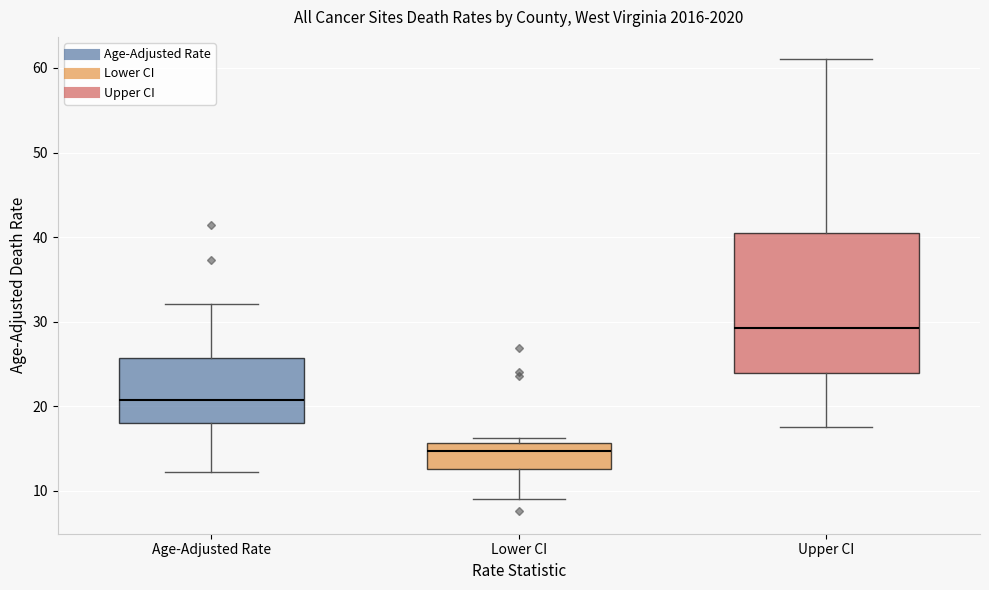

Where is the lower edge of the box for Age-Adjusted Rate on the y-axis? The values are not printed on the chart, so give them approximately, as read against the axis.

18